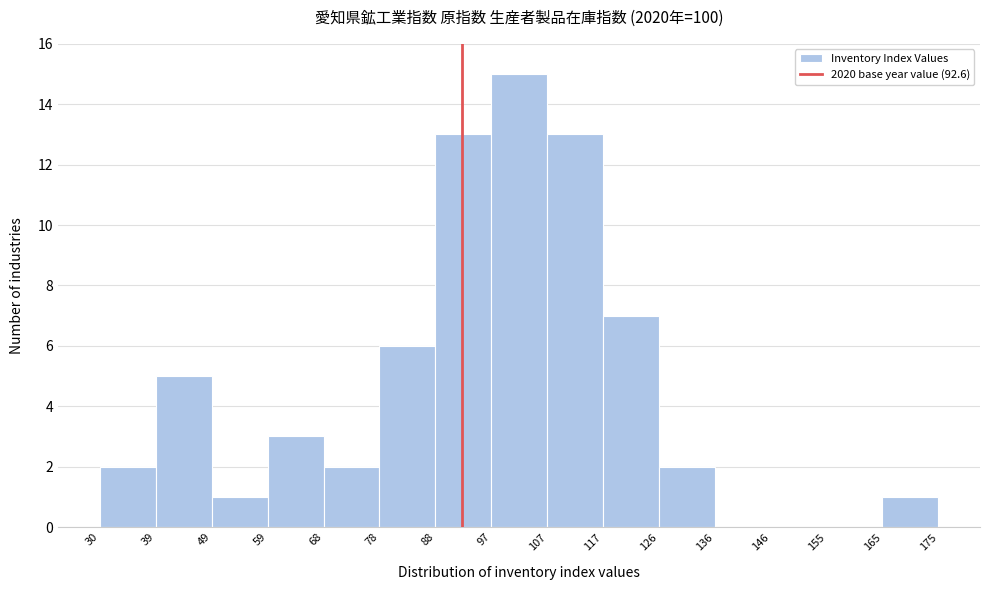

Over which range of the x-axis is the bar tallest?

97 to 107